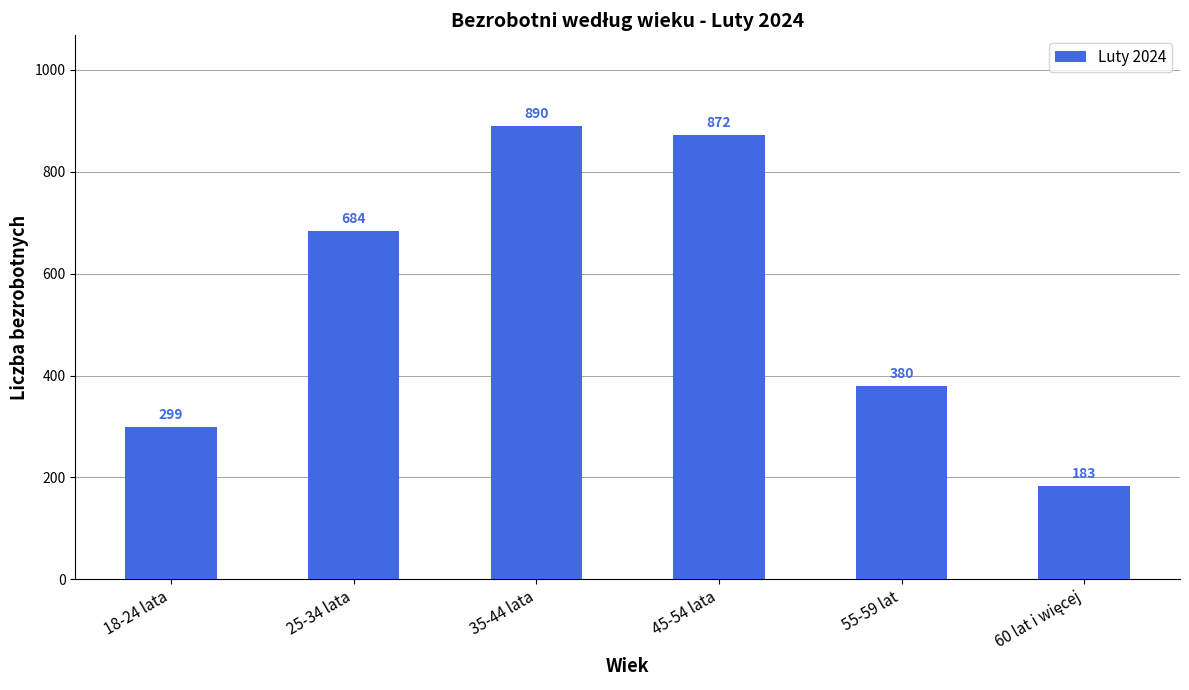

Reading left to right, extract all data points from this chart.

299	684	890	872	380	183